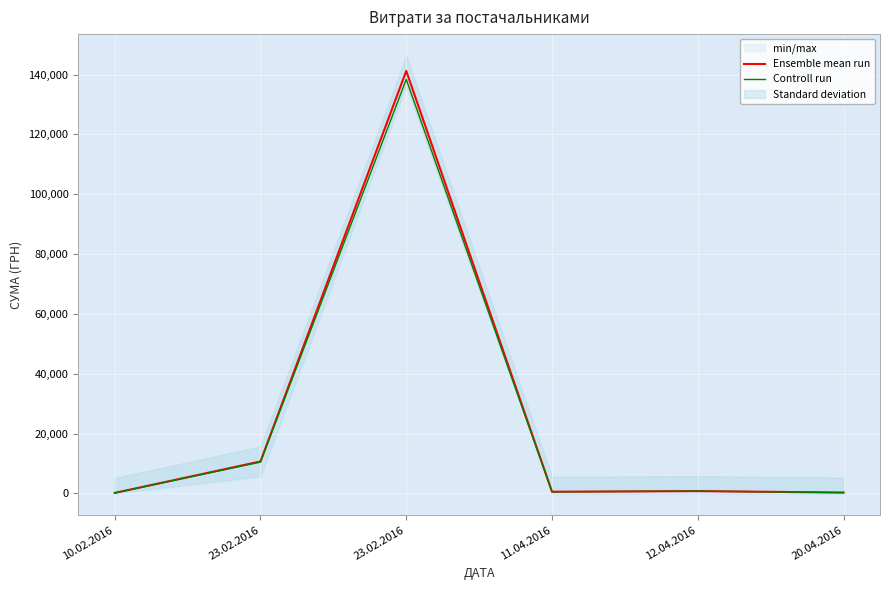

Does the chart display data point markers on the line(s)?

No